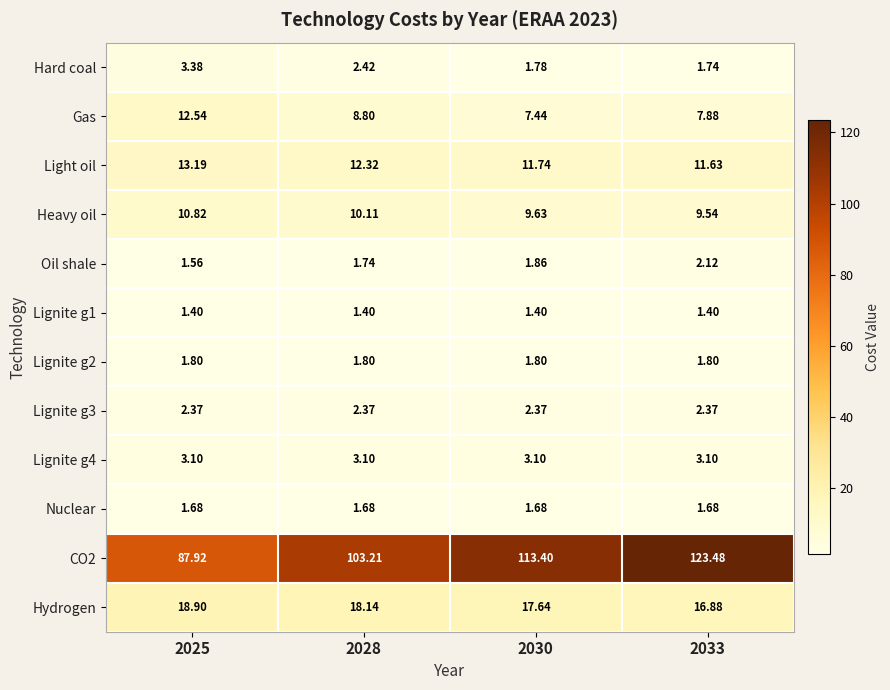

Which series has the largest range (max minus min)?

CO2